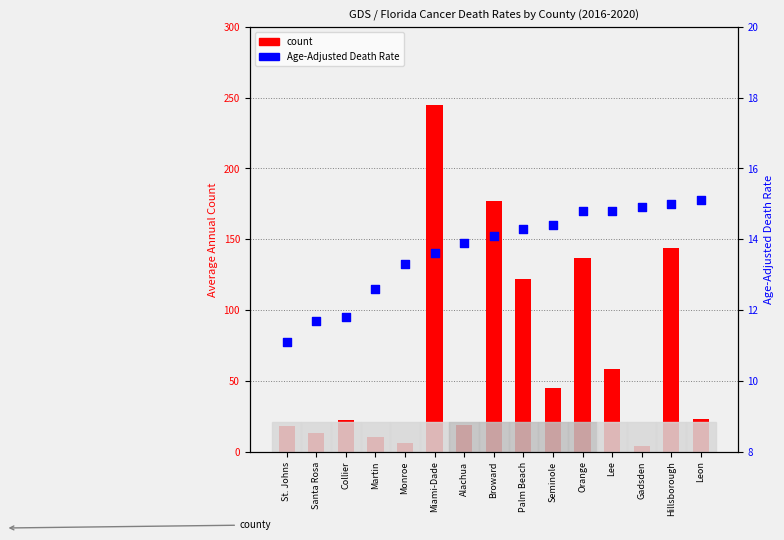

Which series reaches the maximum Y coordinate?

count